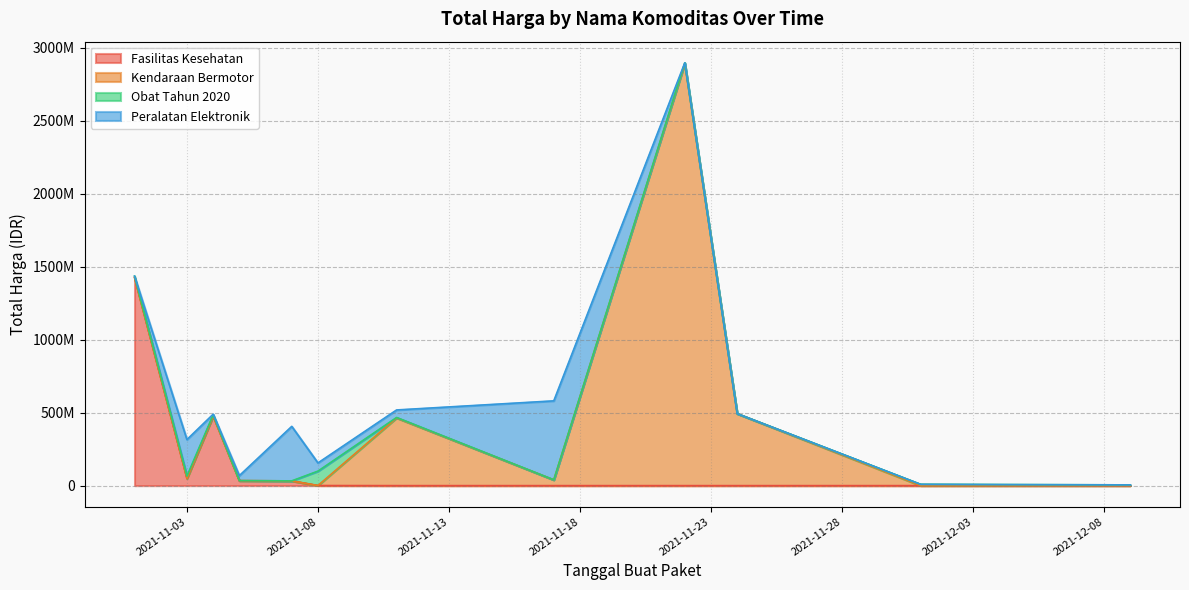

What is the difference between the Obat Tahun 2020 values at 2021-11-22 and 2021-12-01?

4070300